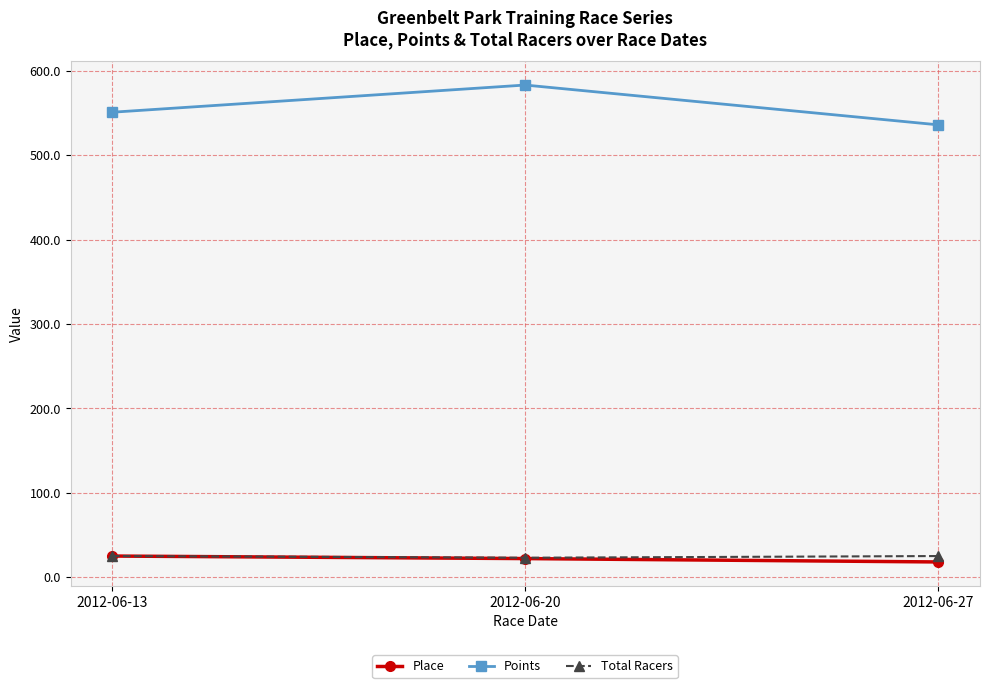

What is the value of the Points point at the 3rd from the left?

535.9